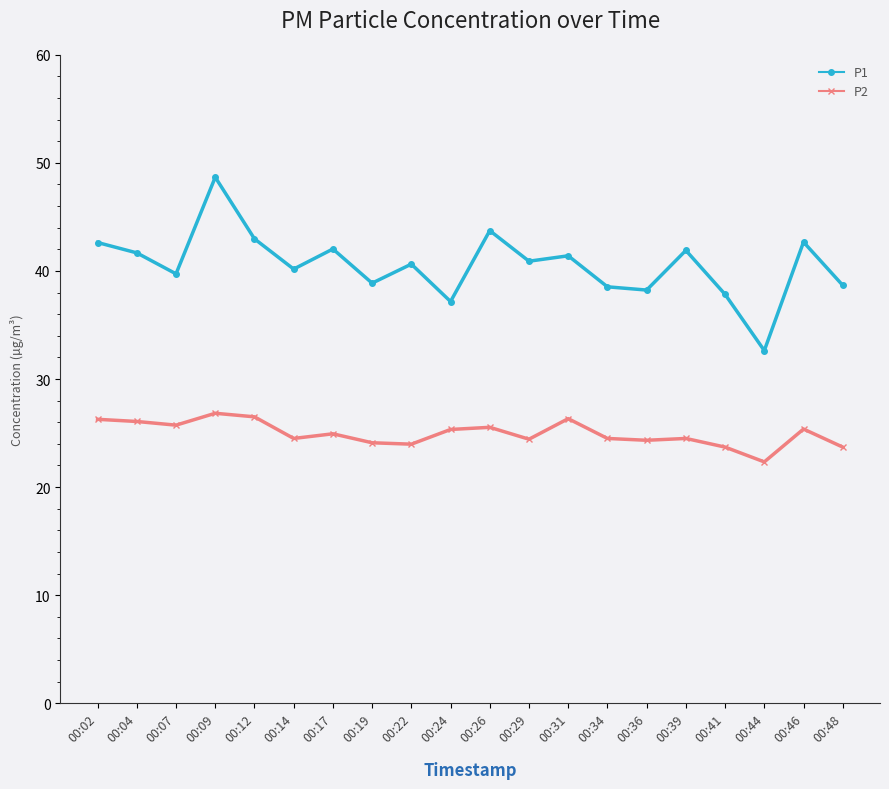

What is the average value of the P1 series?

40.6